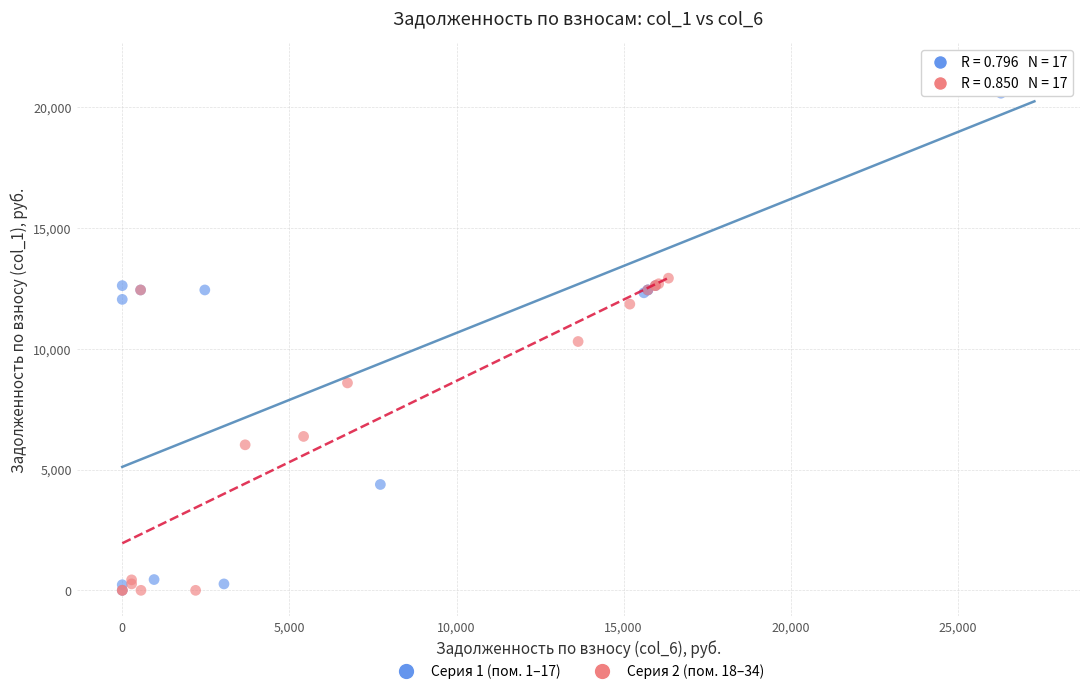

What are all the series names shown in the legend?

Серия 1 (пом. 1–17), Серия 2 (пом. 18–34)